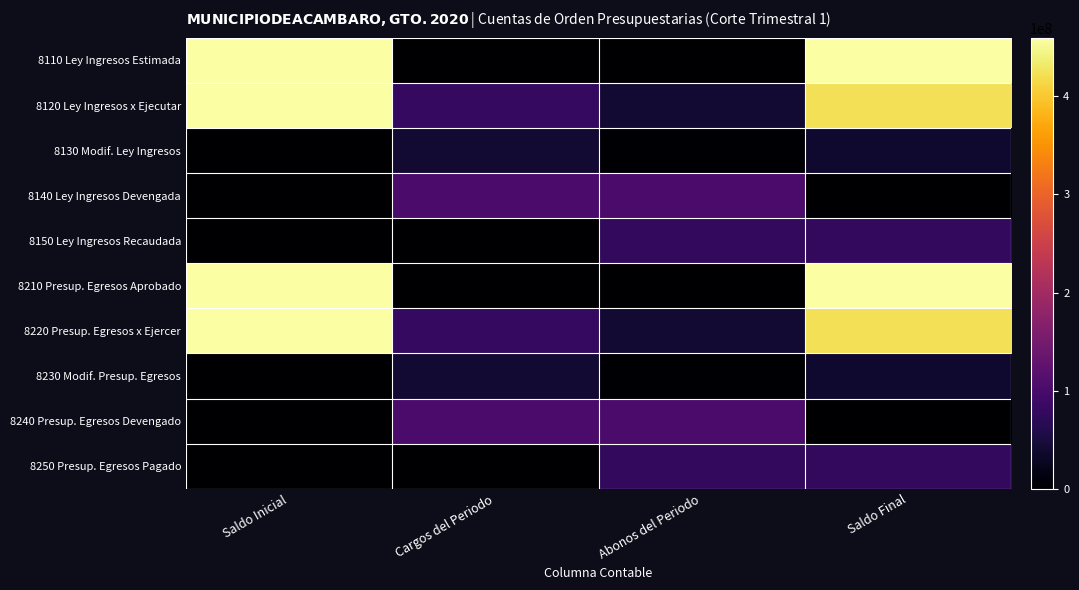

Rank the series at Cargos del Periodo from lowest to highest value.

8110 Ley Ingresos Estimada, 8210 Presup. Egresos Aprobado, 8150 Ley Ingresos Recaudada, 8250 Presup. Egresos Pagado, 8130 Modif. Ley Ingresos, 8230 Modif. Presup. Egresos, 8120 Ley Ingresos x Ejecutar, 8220 Presup. Egresos x Ejercer, 8140 Ley Ingresos Devengada, 8240 Presup. Egresos Devengado